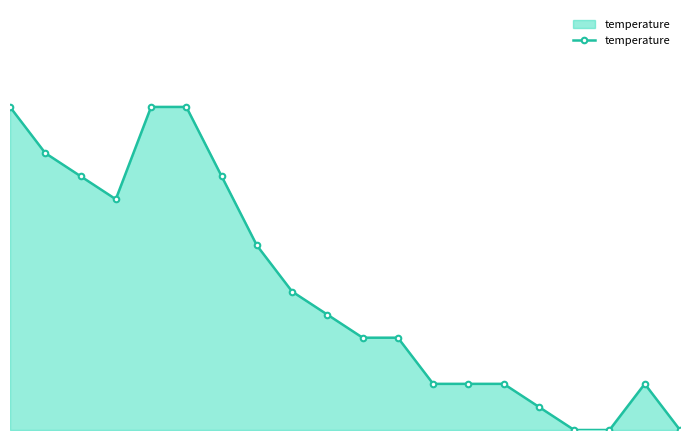

What is the label of the 6th point from the right?

14:31